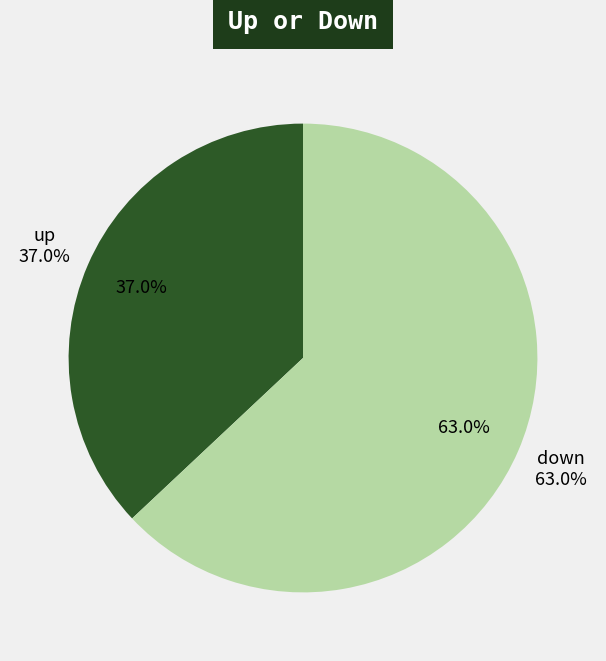

Does down represent more than half of the total?

Yes